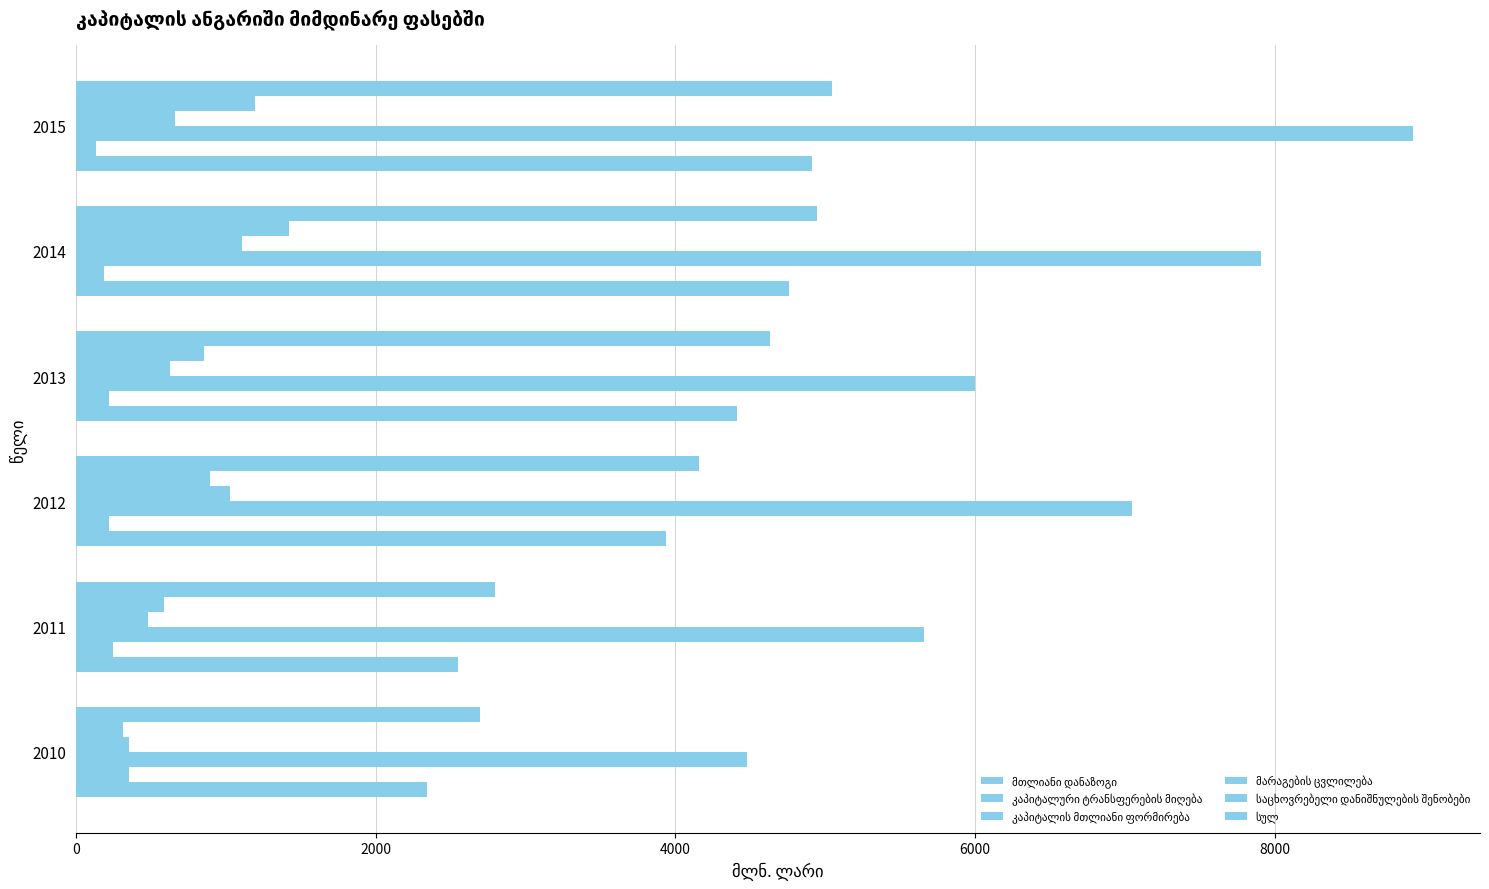

What is the value of the კაპიტალის მთლიანი ფორმირება bar at the 3rd from the left?

7045.4